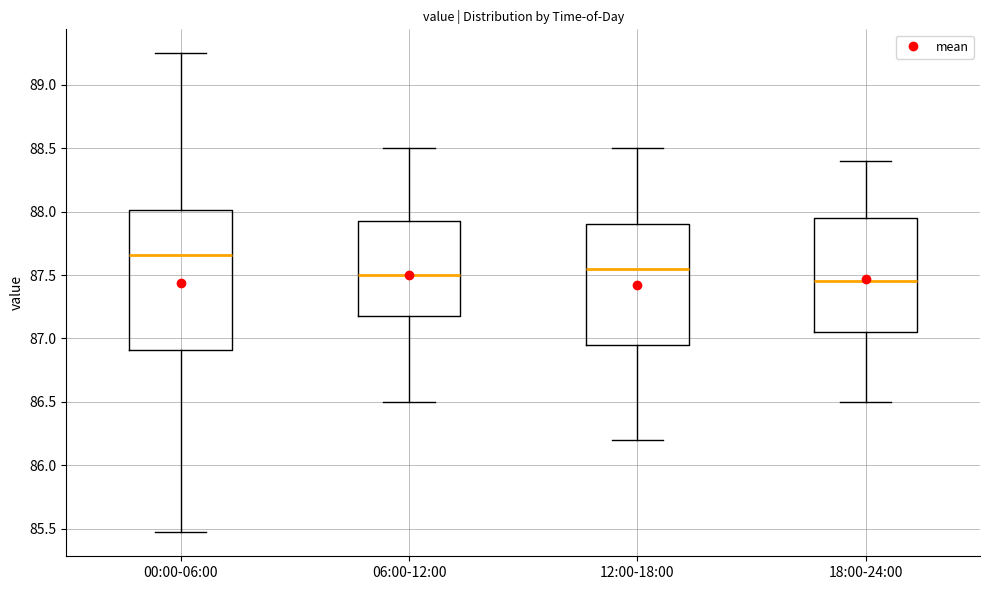

Reading left to right, transcribe this box plot: for each box, give where its median line is, the range the box spans, and where its two whiskers end, as read against the y-axis. The values are not printed on the chart, so give them approximately, as read against the axis.

00:00-06:00: median 87.65, box 86.90 to 88.00, whiskers 85.45 to 89.25
06:00-12:00: median 87.50, box 87.20 to 87.95, whiskers 86.50 to 88.50
12:00-18:00: median 87.55, box 86.95 to 87.90, whiskers 86.20 to 88.50
18:00-24:00: median 87.45, box 87.05 to 87.95, whiskers 86.50 to 88.40